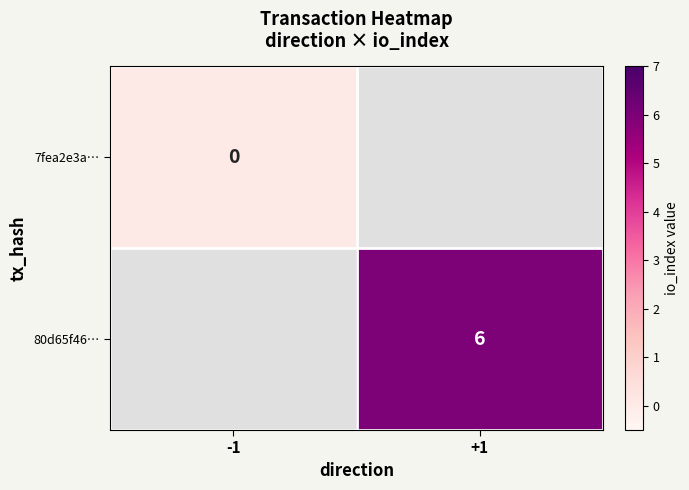

True or false: 80d65f46… has a value of 6 at +1.

True